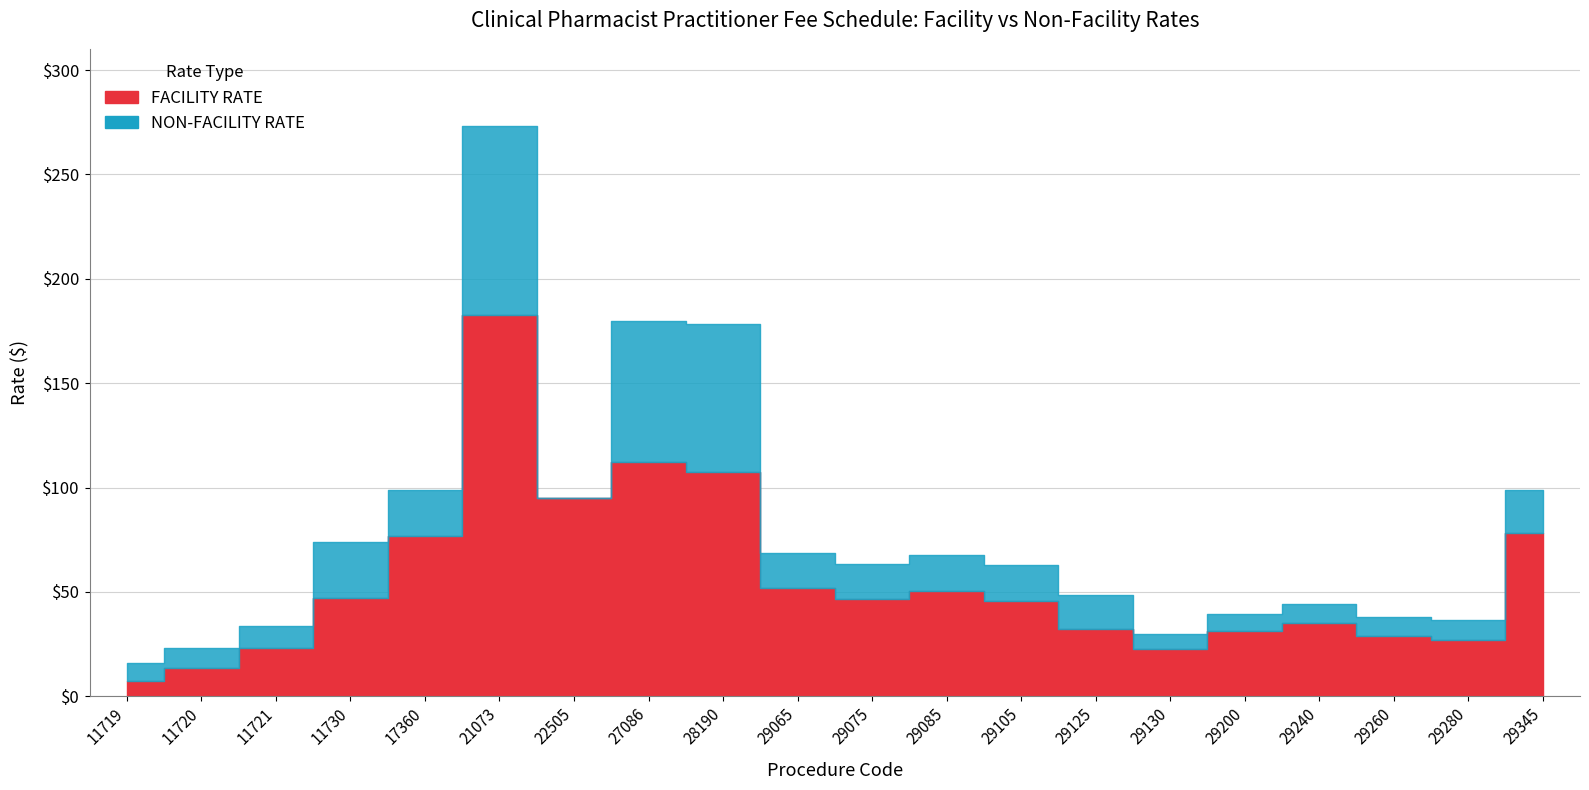

At which category is the sum across all series the highest?

21073